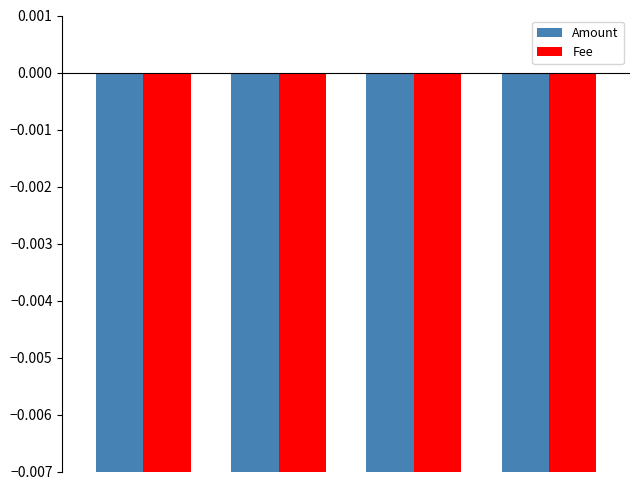

How many series are shown in this chart?

2